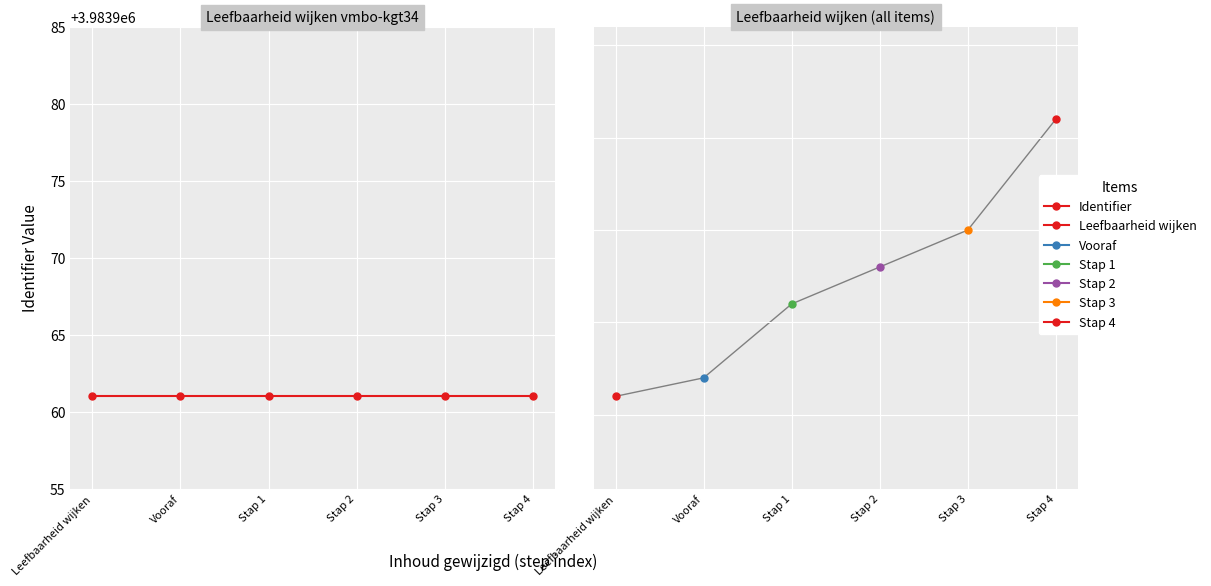

Which category has the highest value across all series?

Stap 4